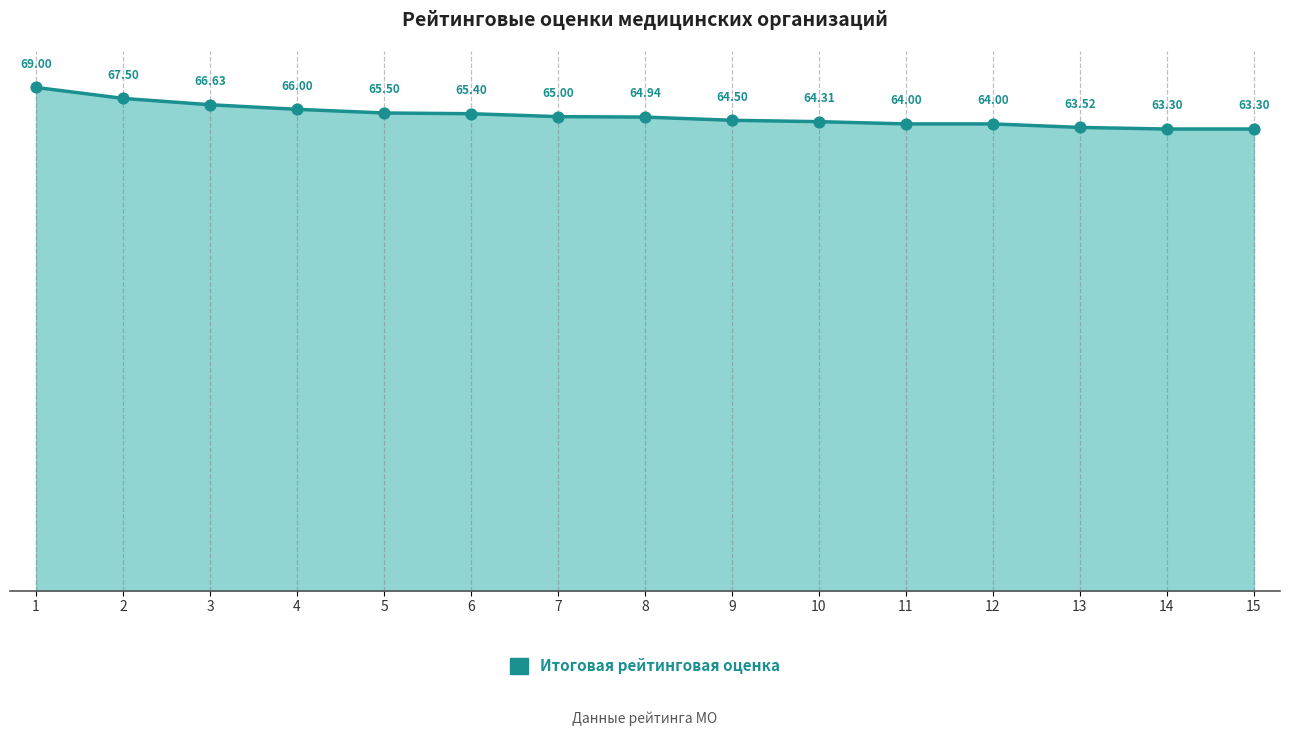

Which has a higher value, 8 or 14?

8